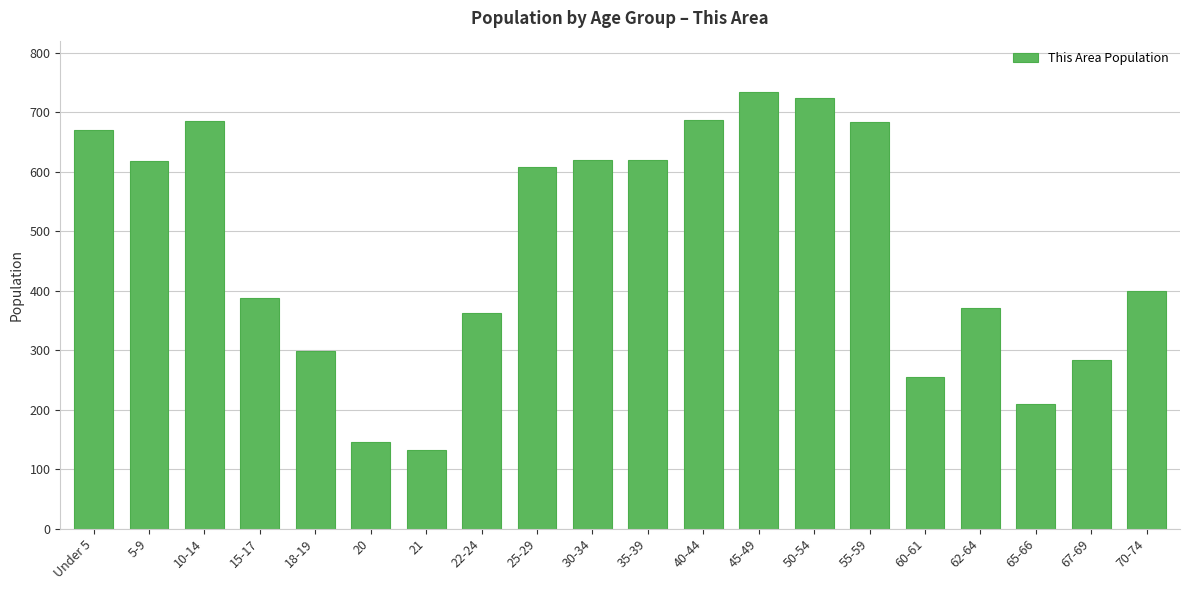

What is the value of the 8th bar from the left?

363